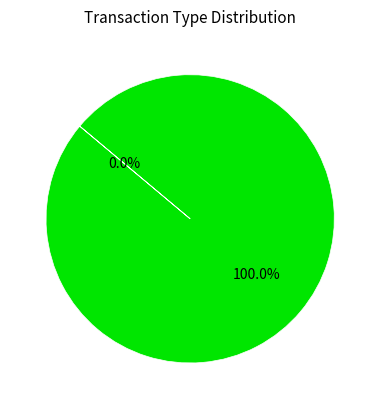

Count the number of slices in the pie.

2